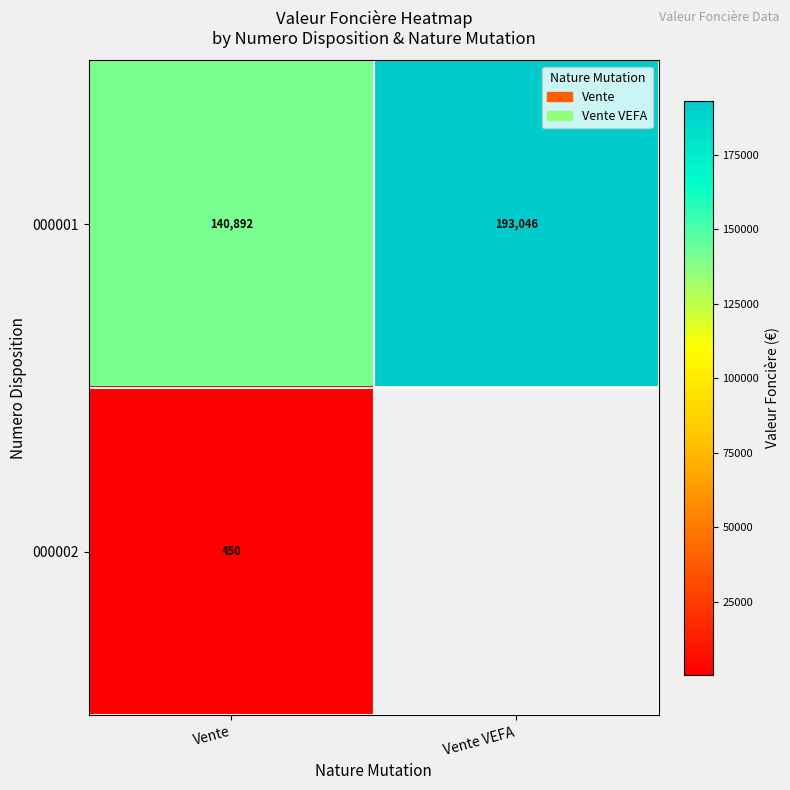

Is the value of 000002 at Vente greater than the value of 000001 at Vente VEFA?

No